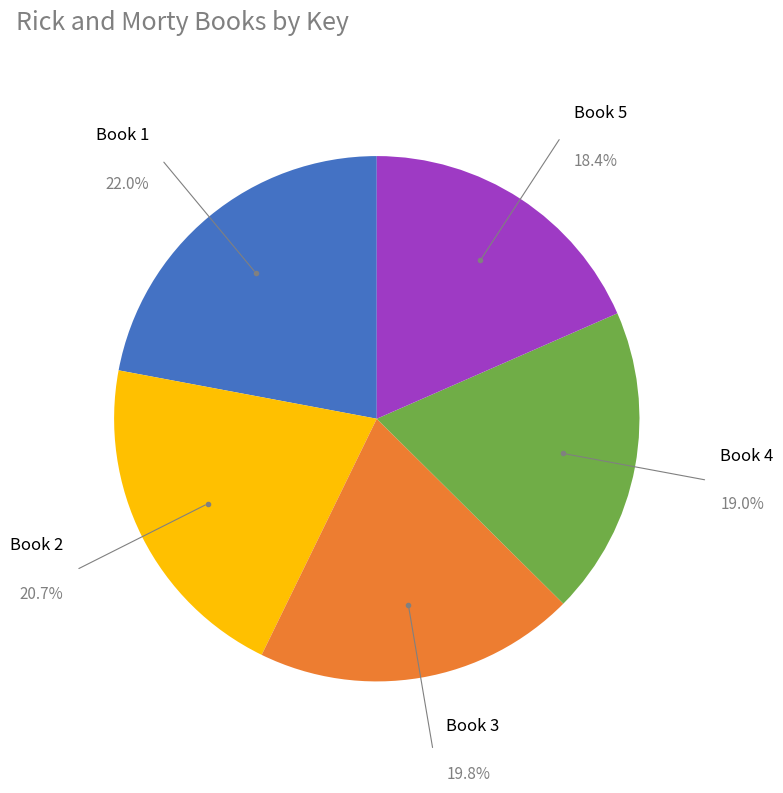

Does any single category account for the majority?

No